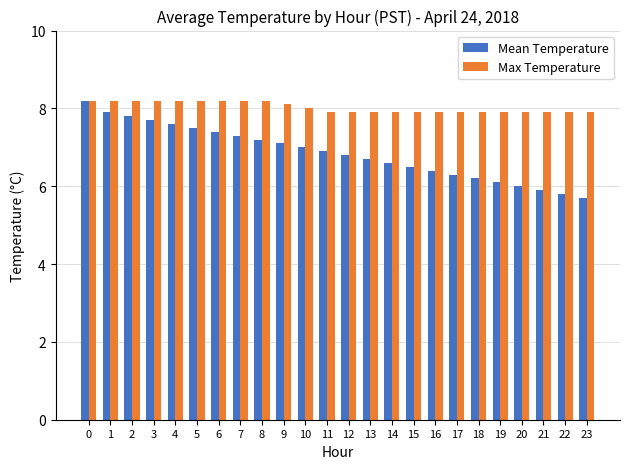

Which series has the largest range (max minus min)?

Mean Temperature